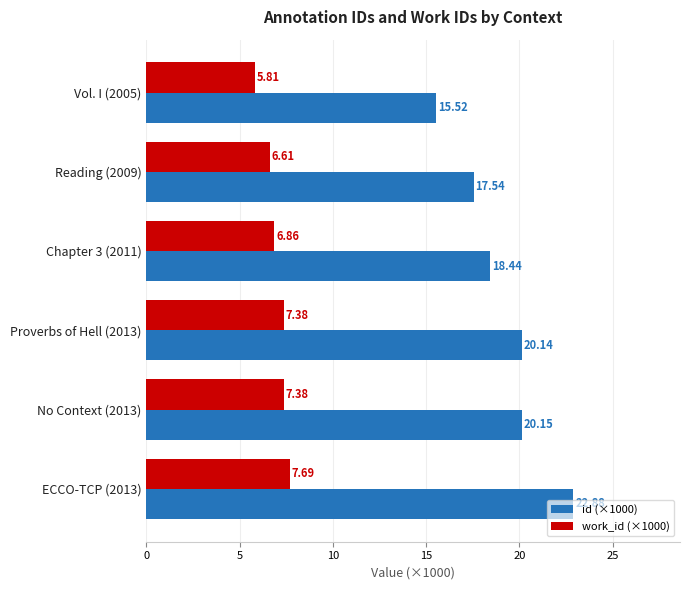

Which series has the largest range (max minus min)?

id (×1000)